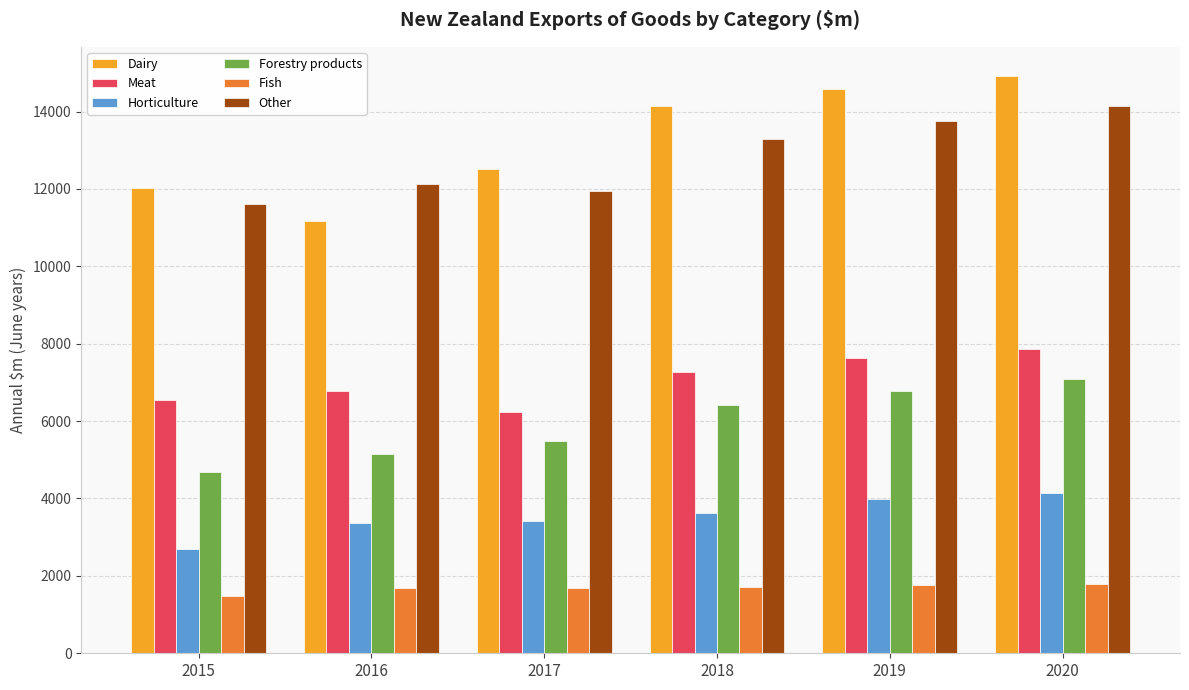

What is the sum of all Horticulture values?

21227